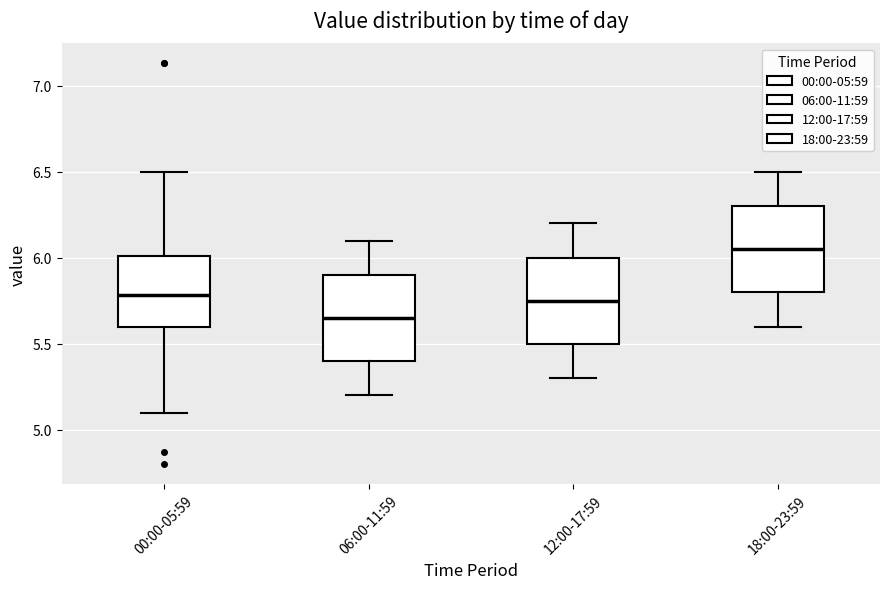

Where does the median line of the box for 18:00-23:59 sit on the y-axis? The values are not printed on the chart, so give them approximately, as read against the axis.

6.05